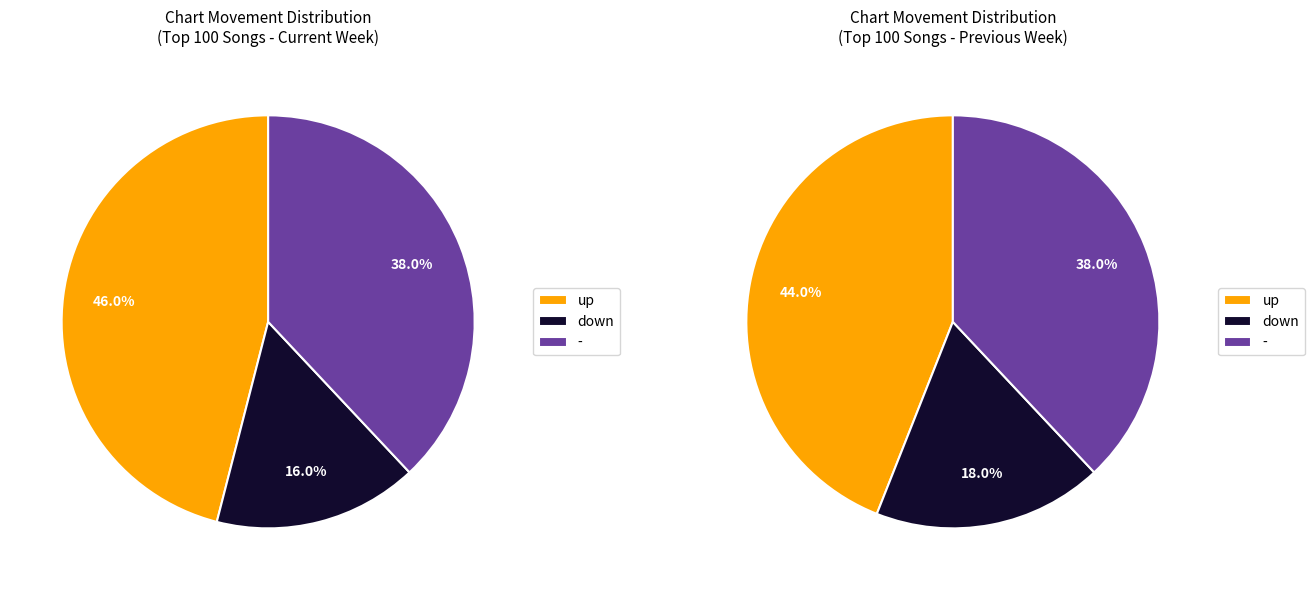

What is the change in value from down to -?

+22